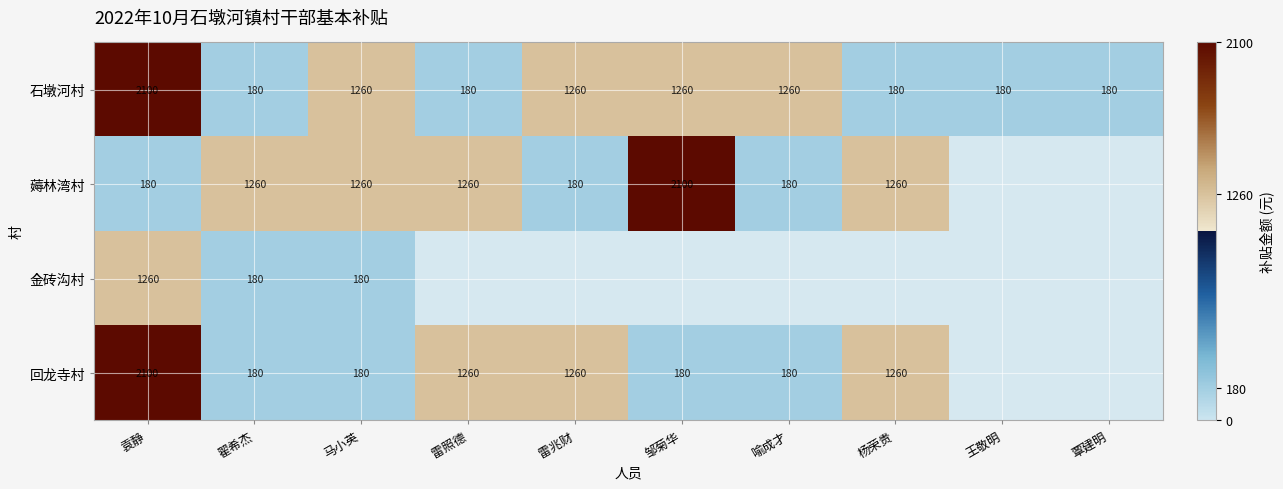

What is the difference between the highest and lowest values at 马小英?

1080